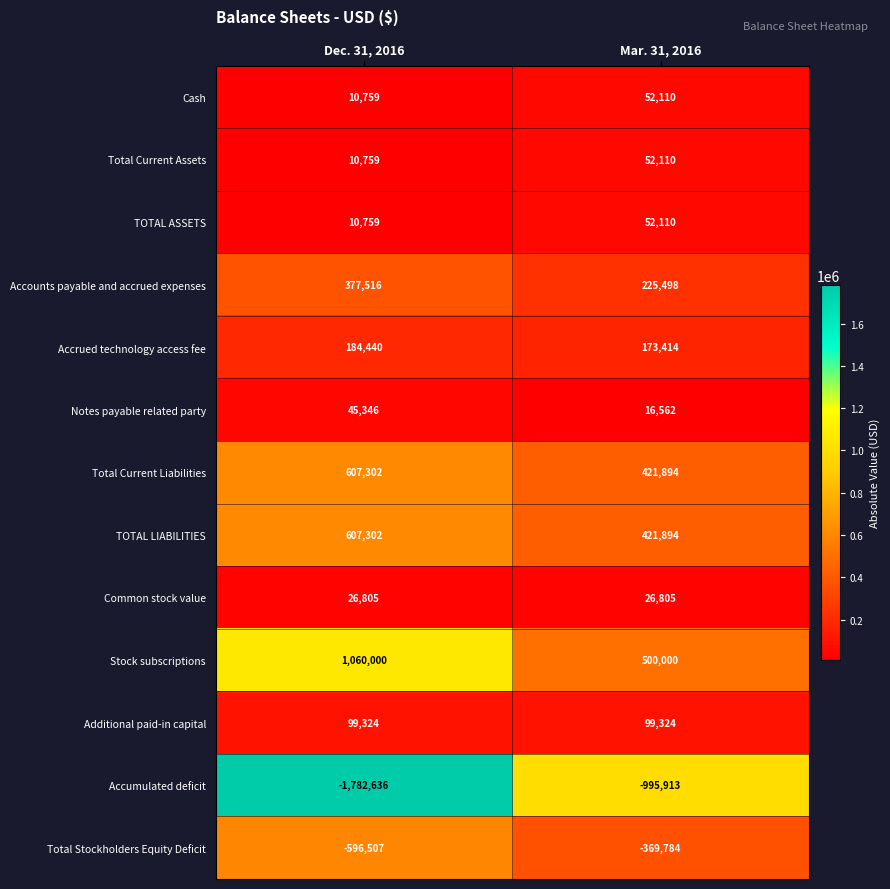

Count the number of data series in this chart.

13